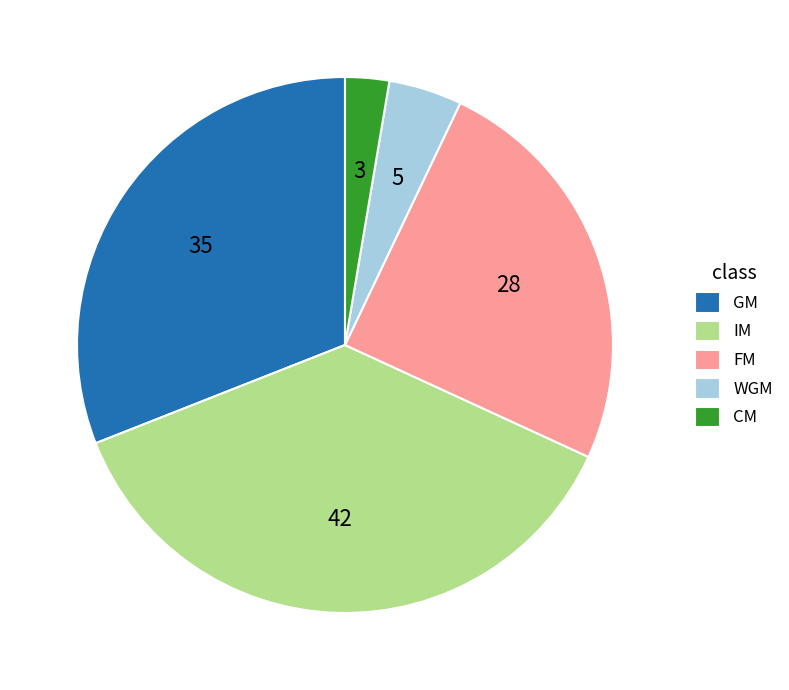

Which has a higher value, CM or FM?

FM